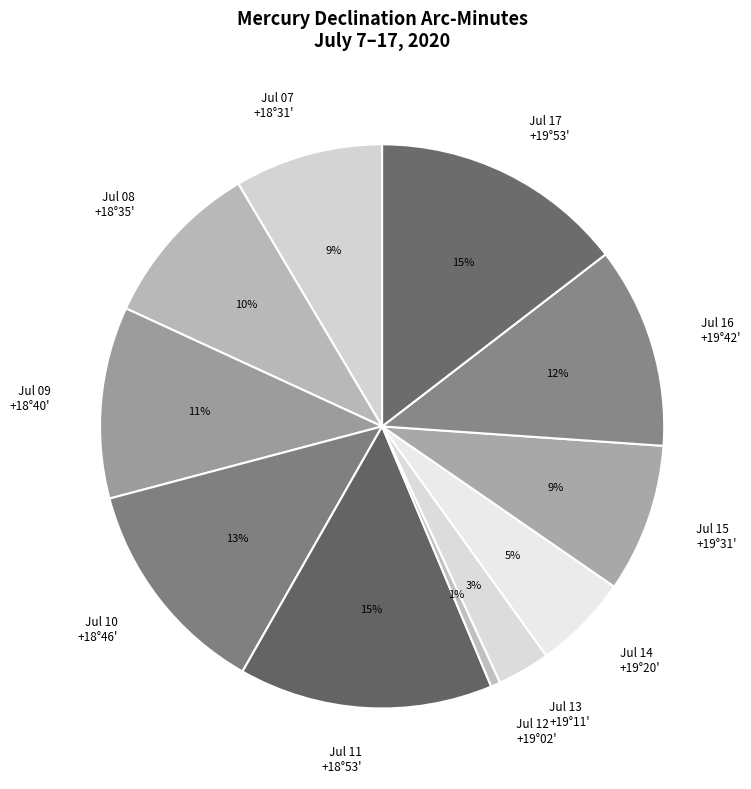

To the nearest percent, what is the combined percentage of Jul 15 and Jul 13?

12%